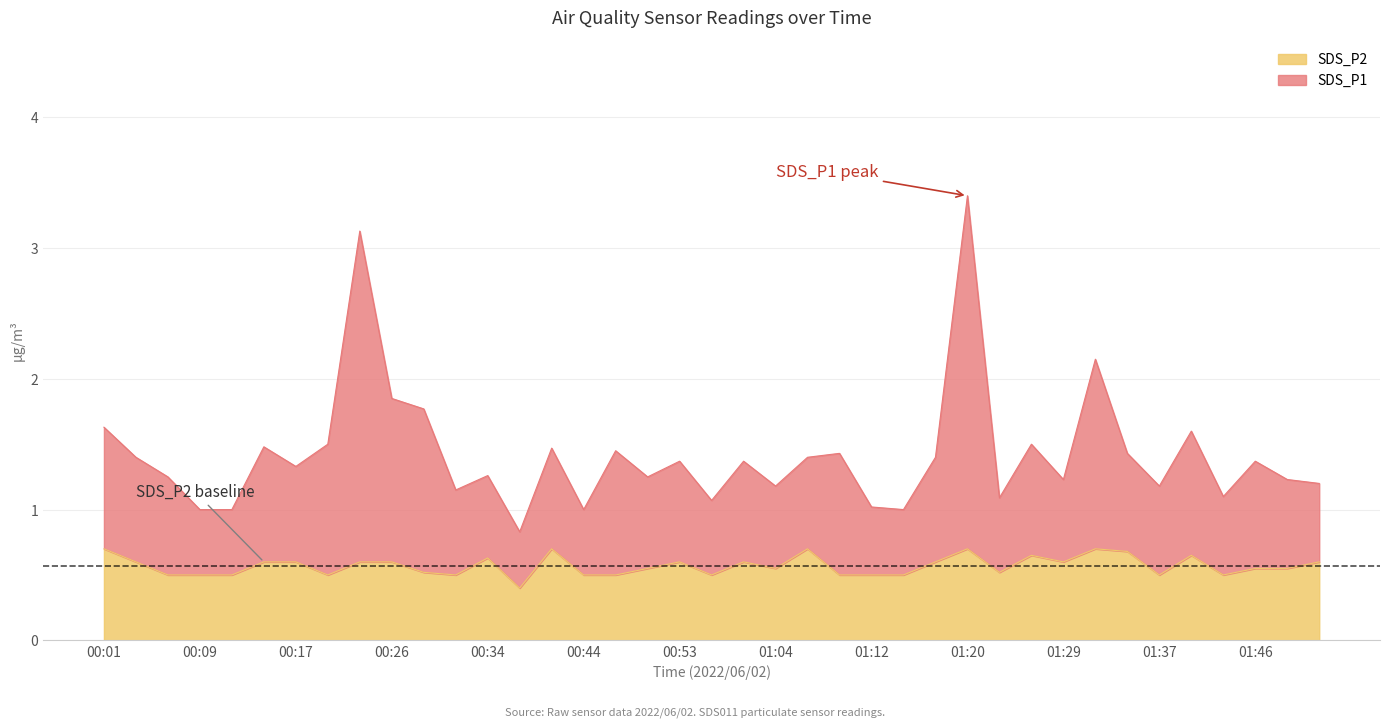

What is the greatest value displayed?

3.4